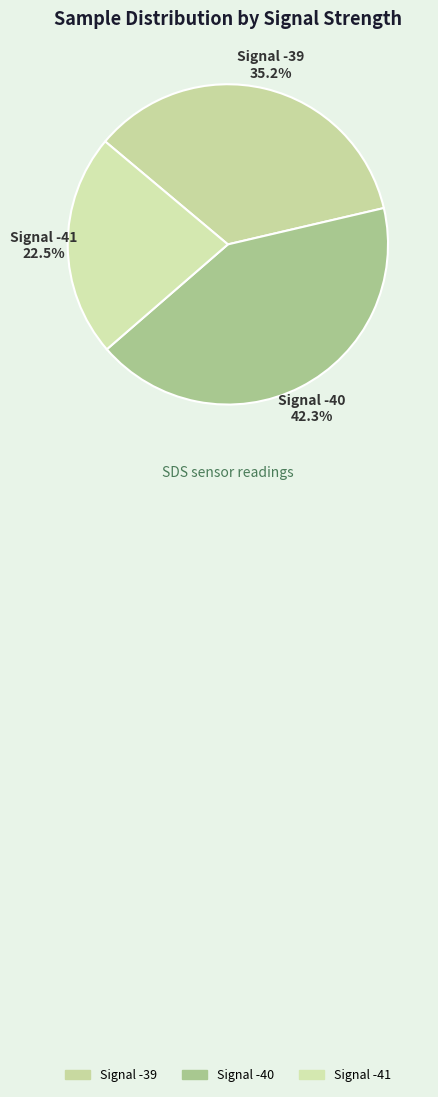

What percentage do Signal -41 and Signal -40 together represent?

64.8%